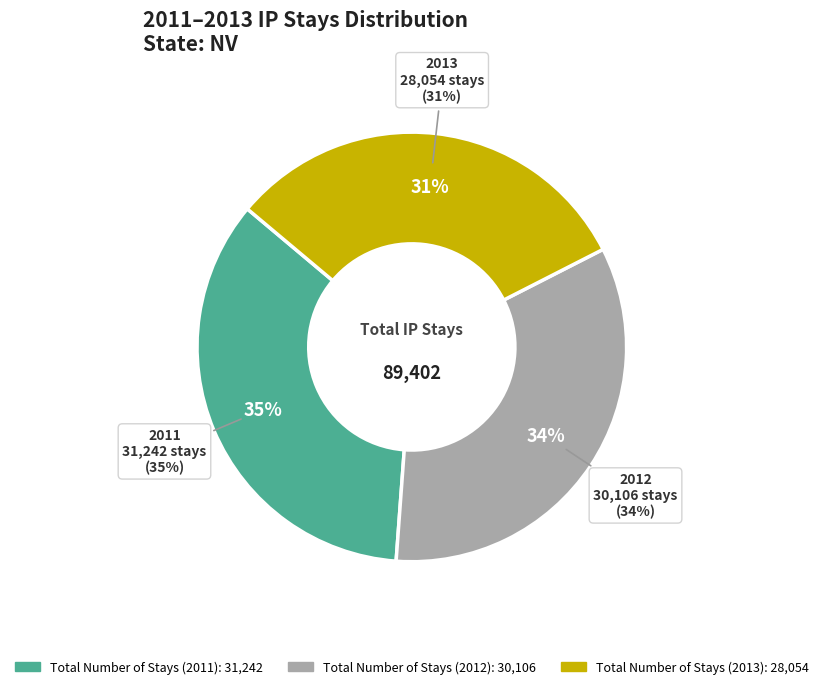

What is the change in value from Total Number of Stays (2011) to Total Number of Stays (2013)?

-3188